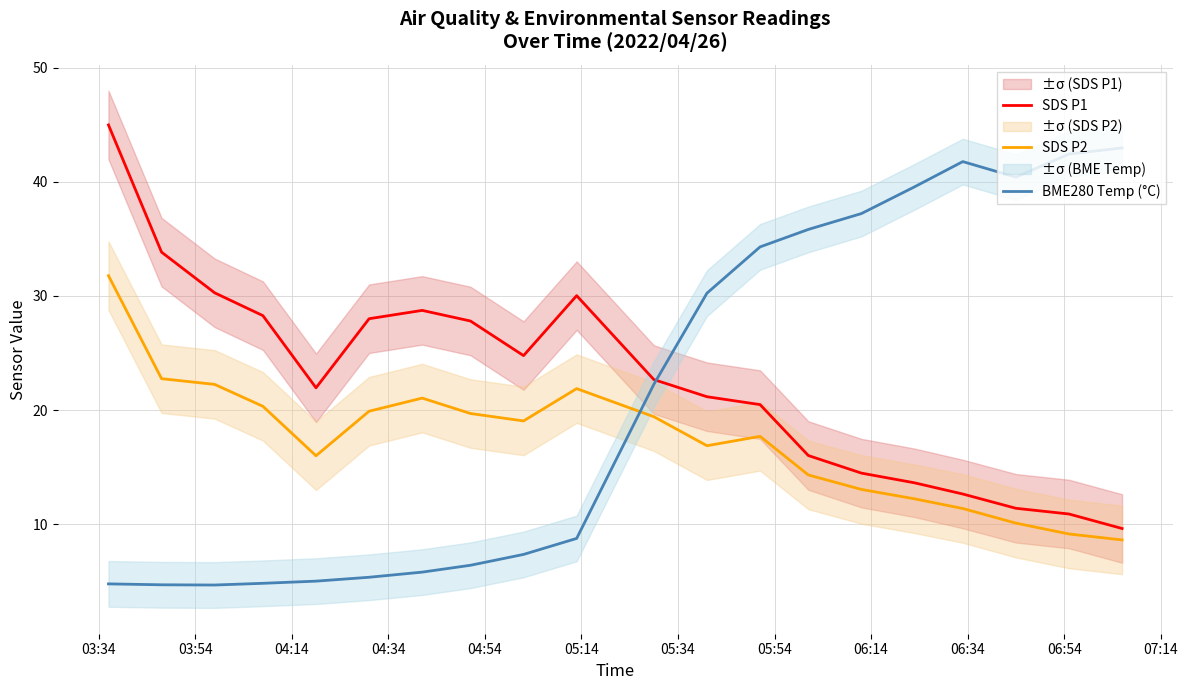

How many lines are shown in the chart?

3